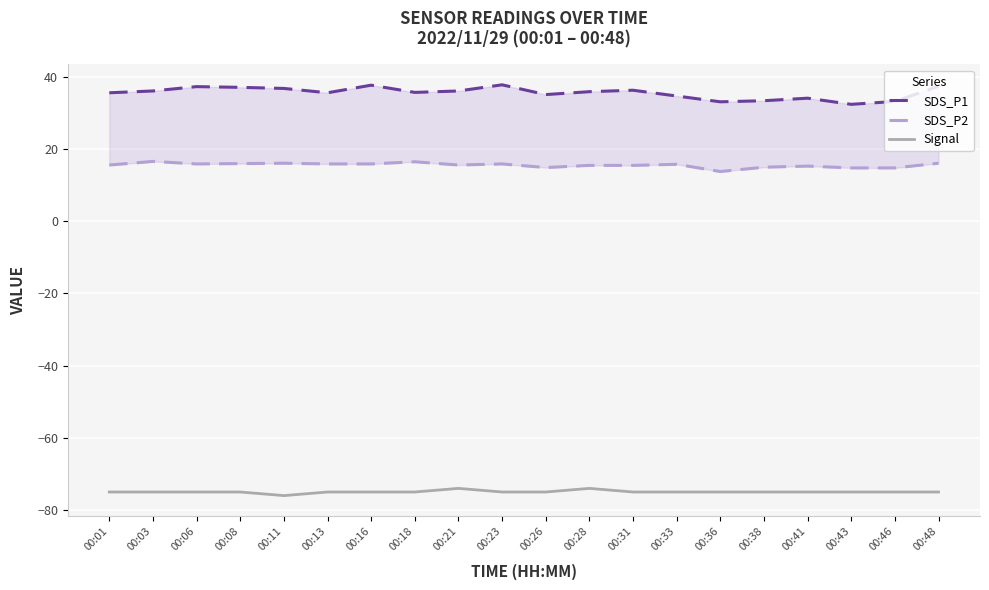

True or false: Signal has a value of -131.2 at 00:38.

False